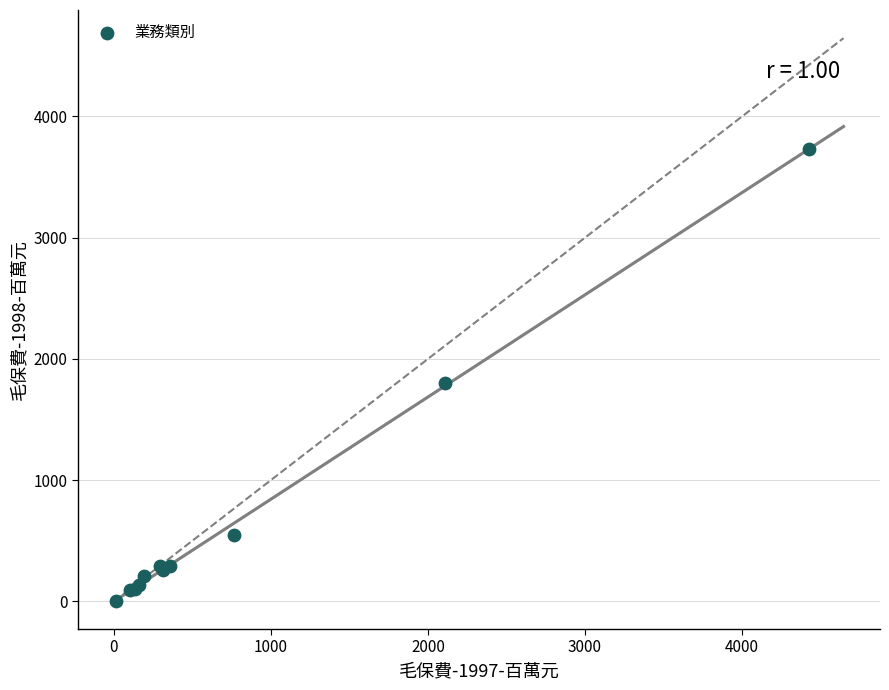

What Y value in the scatter plot is closest to 1866?

1804.9